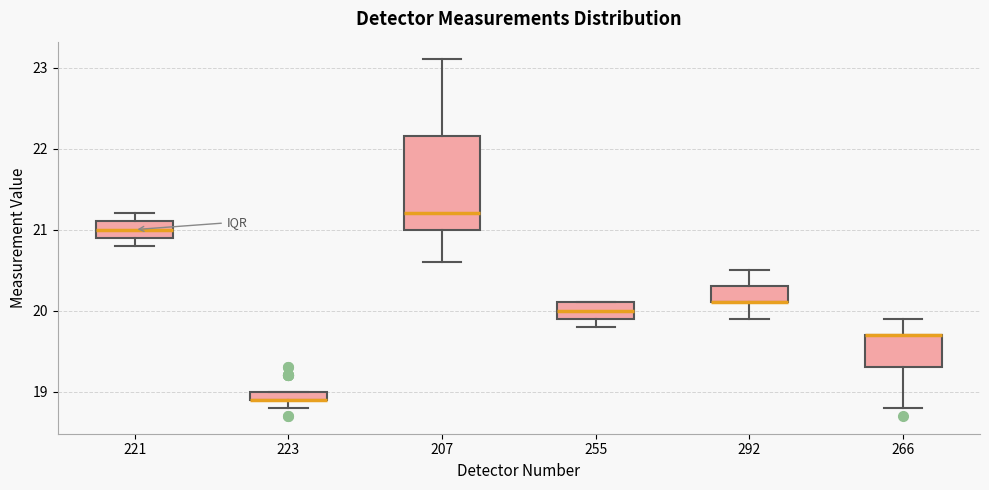

Which box is the tallest, from its lower edge to its upper edge?

207